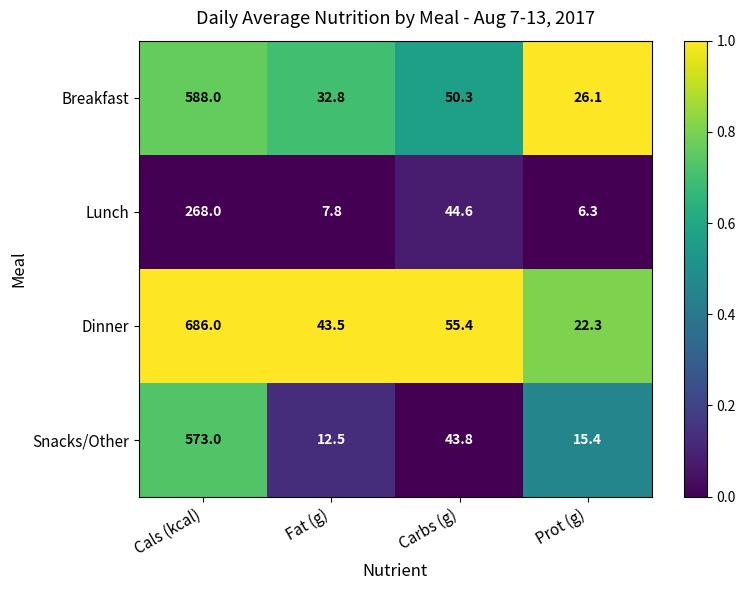

Reading left to right, transcribe all the data shown in this chart.

Breakfast: Cals (kcal)=588.0	Fat (g)=32.8	Carbs (g)=50.3	Prot (g)=26.1
Lunch: Cals (kcal)=268.0	Fat (g)=7.8	Carbs (g)=44.6	Prot (g)=6.3
Dinner: Cals (kcal)=686.0	Fat (g)=43.5	Carbs (g)=55.4	Prot (g)=22.3
Snacks/Other: Cals (kcal)=573.0	Fat (g)=12.5	Carbs (g)=43.8	Prot (g)=15.4